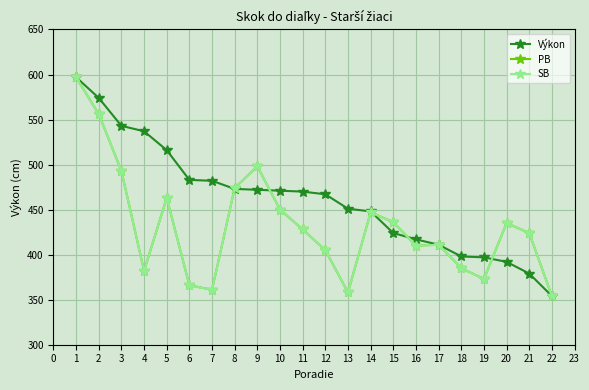

What is the lowest value of the PB series?

354